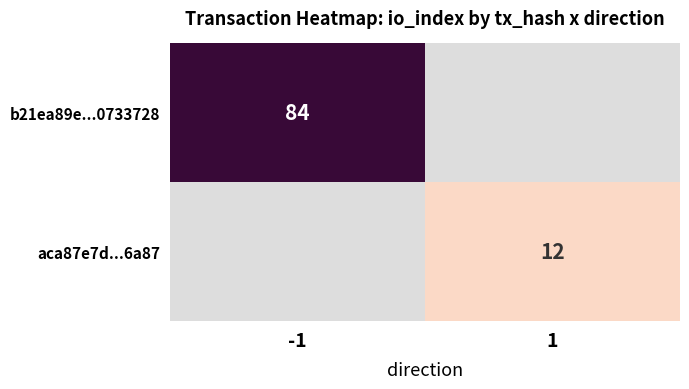

Count the number of categories in the chart.

2